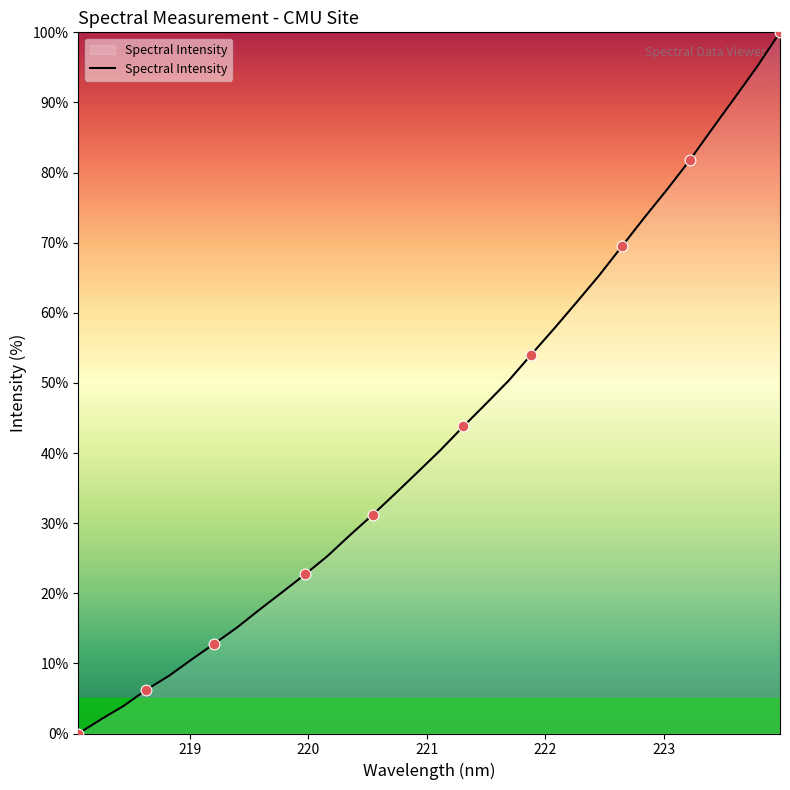

What is the difference between the maximum and minimum values?

100.0